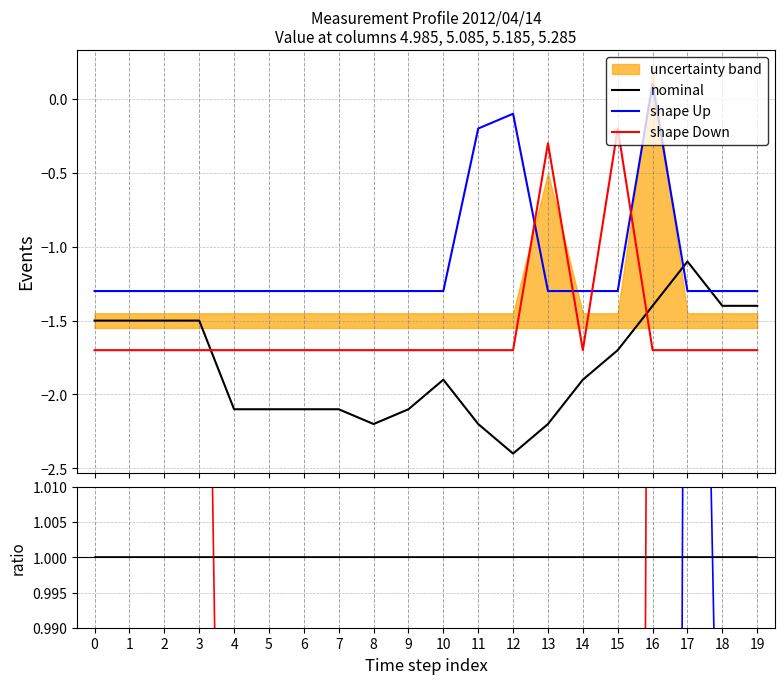

True or false: shape Down and shape Up intersect in this chart.

True